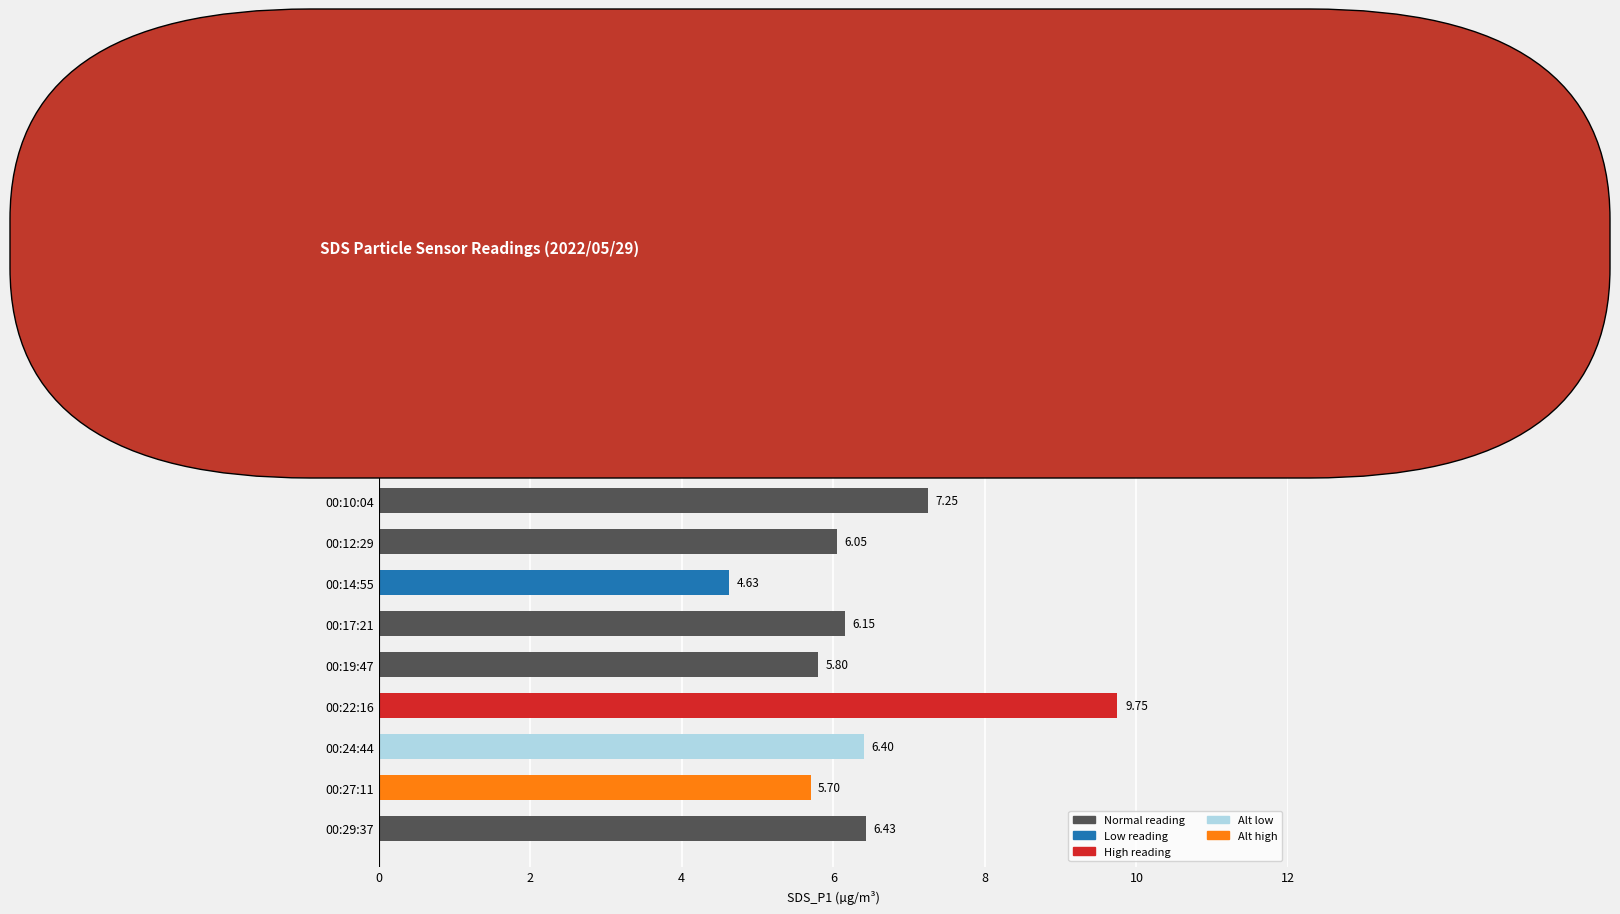

What is the change in value from 00:14:55 to 00:22:16?

+5.1